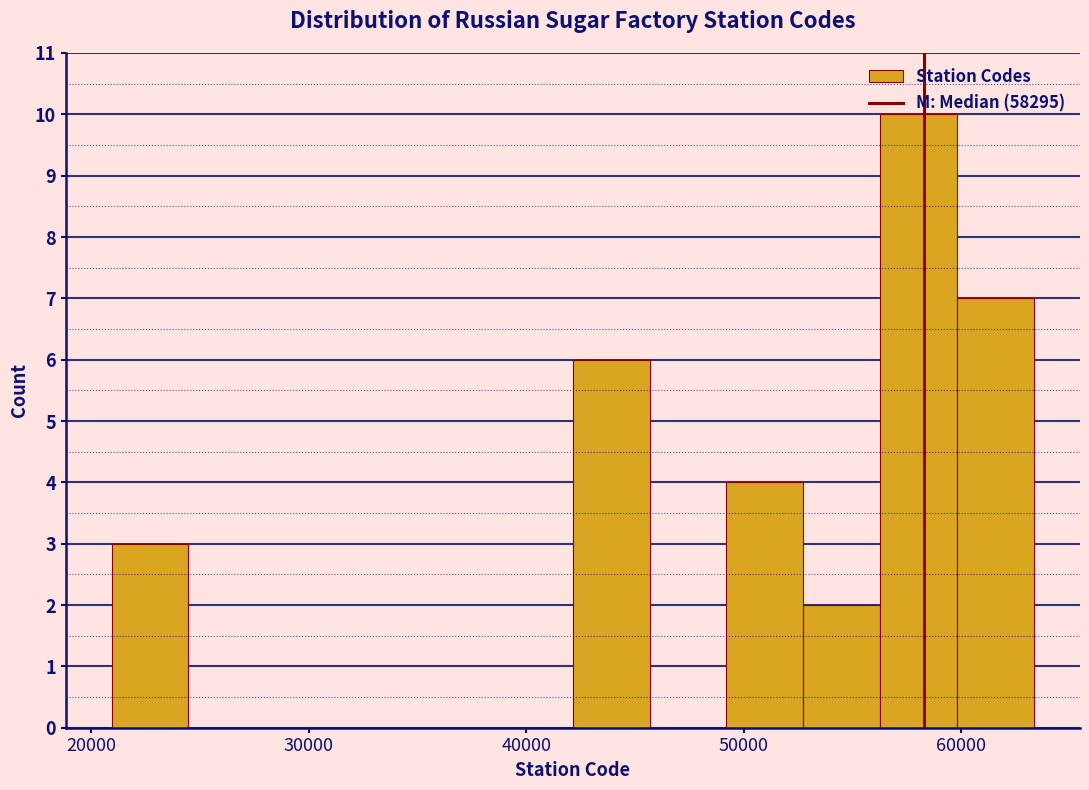

Around what value on the x-axis is the tallest bar? Give the approximate position of its centre, as read against the axis.

58000